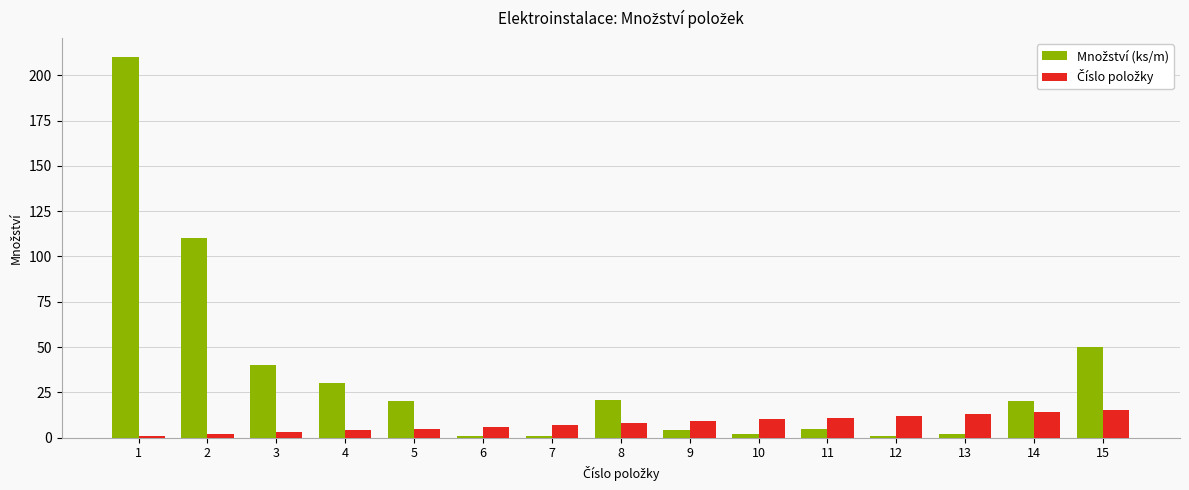

What is the difference between the maximum and second lowest values in the Číslo položky series?

13